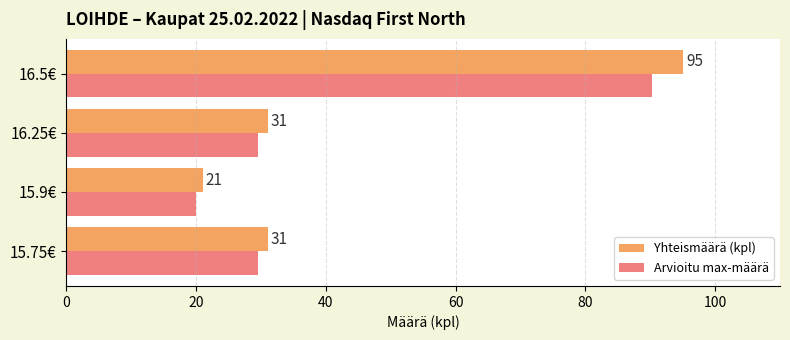

Which label corresponds to the largest value in the chart?

16.5€